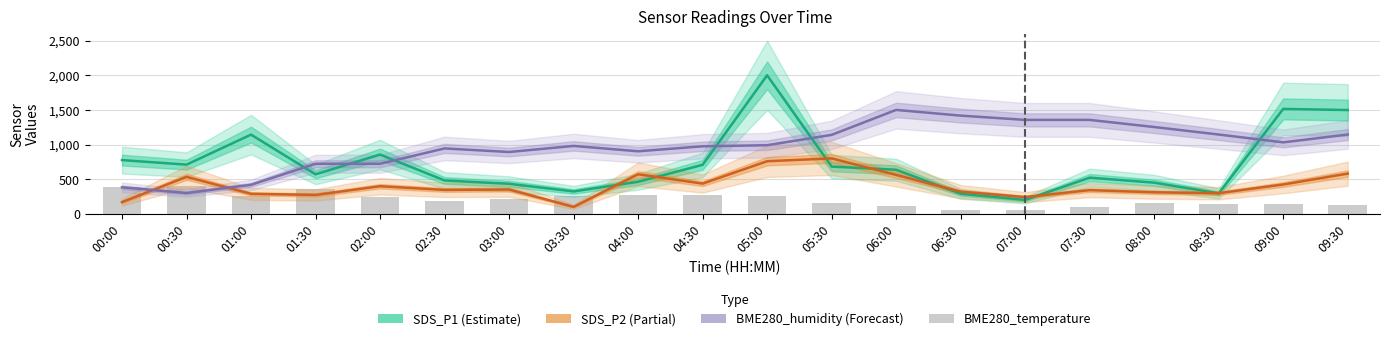

What are all the series names shown in the legend?

SDS_P1 (Estimate), SDS_P2 (Partial), BME280_humidity (Forecast), BME280_temperature